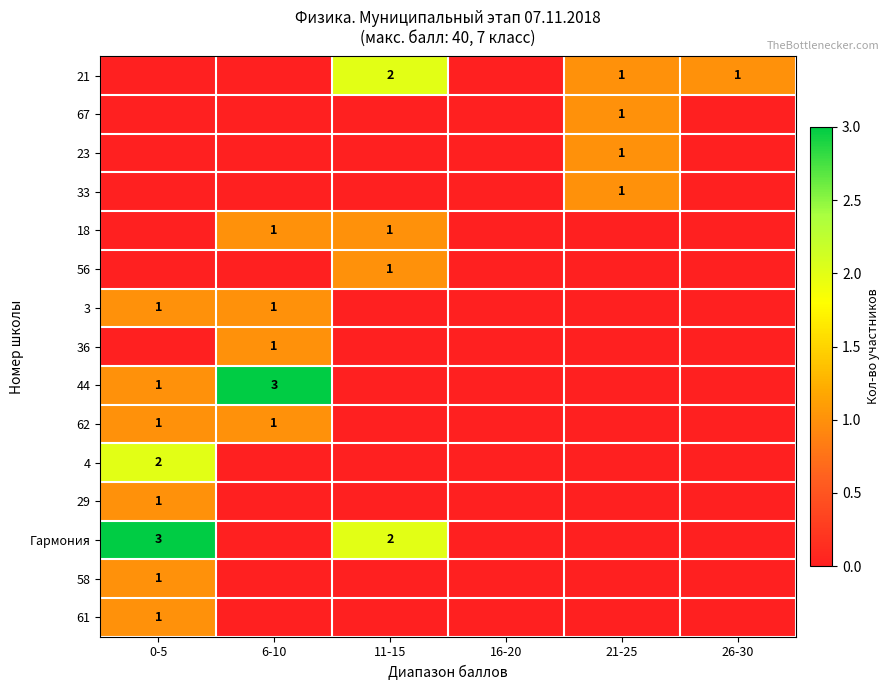

At which category does the chart reach its peak across all series?

6-10